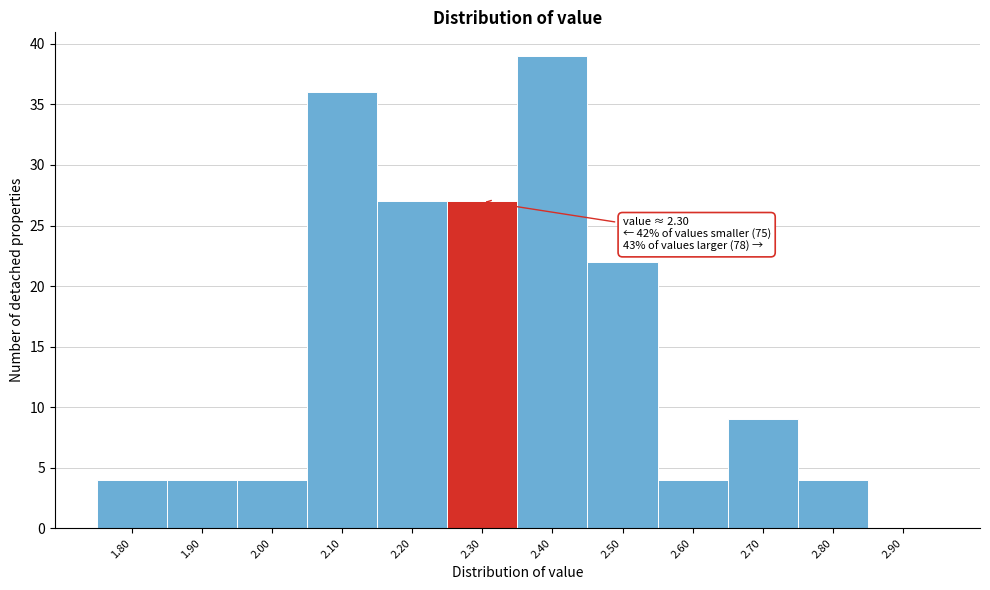

Over which range of the x-axis is the bar tallest?

2.35 to 2.45